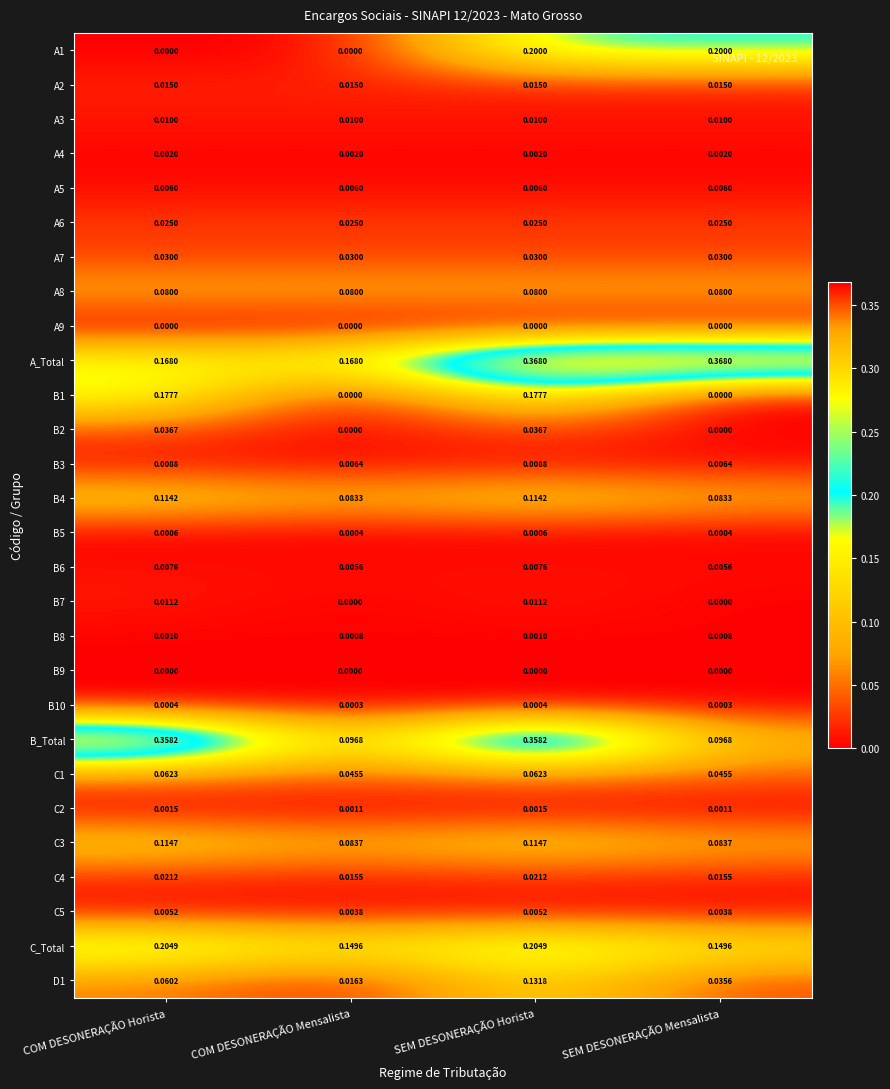

Which category has the highest value in the D1 series?

SEM DESONERAÇÃO Horista